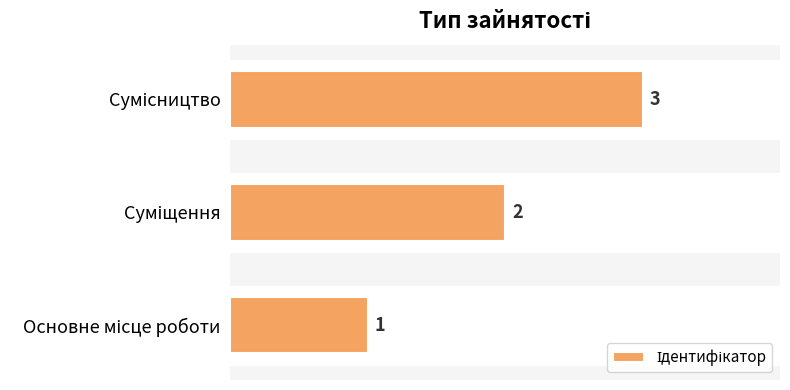

Count the values in the range 1 to 3.

3